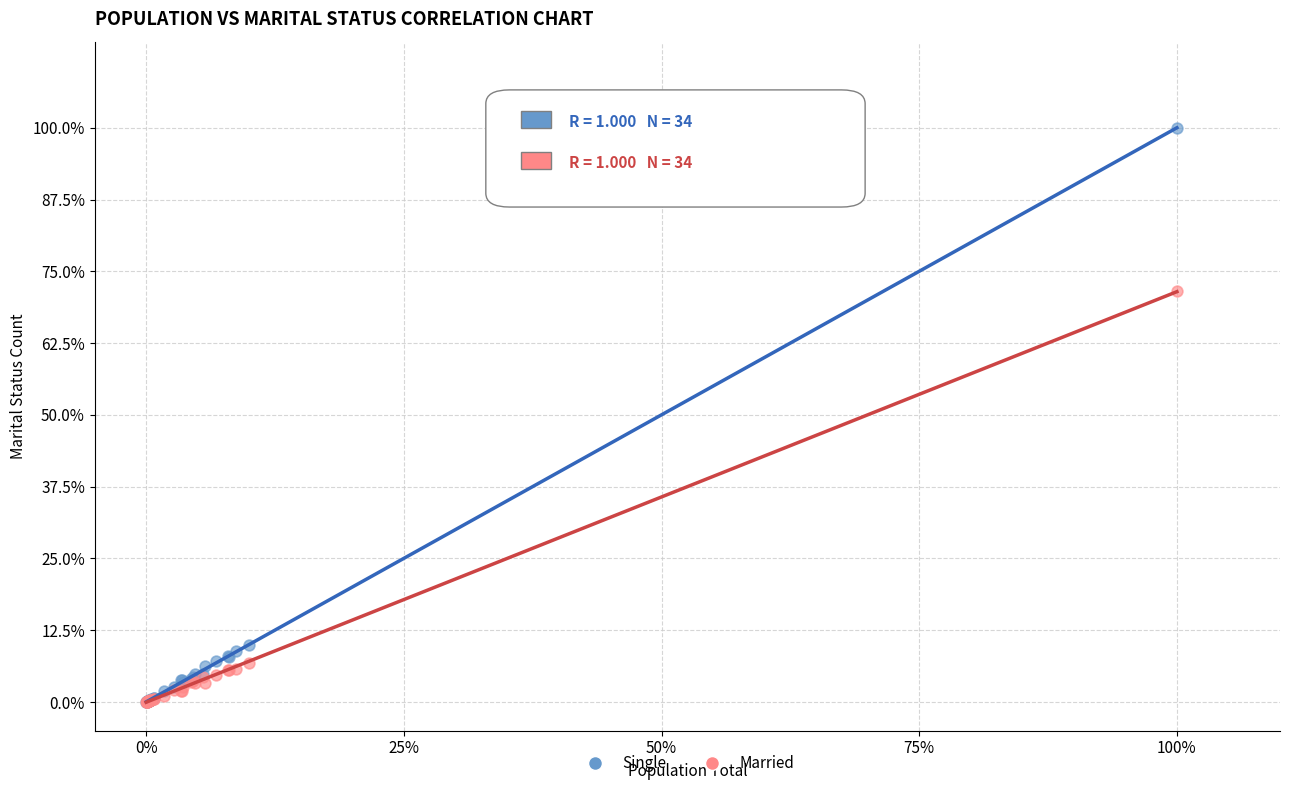

What are all the series names shown in the legend?

Single, Married